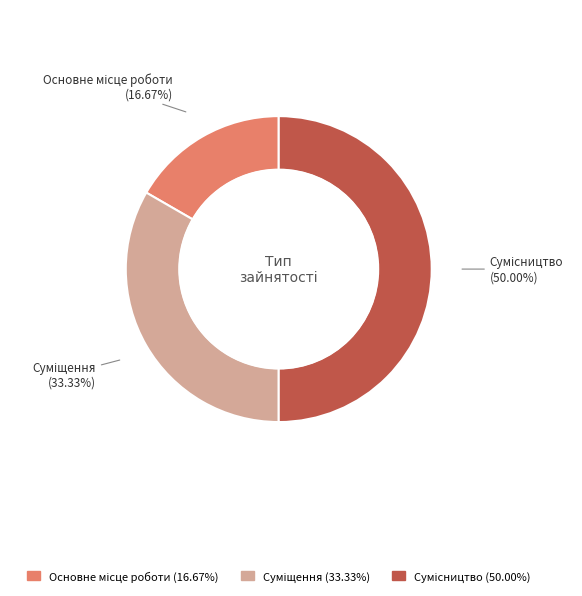

How many segments does this pie chart have?

3